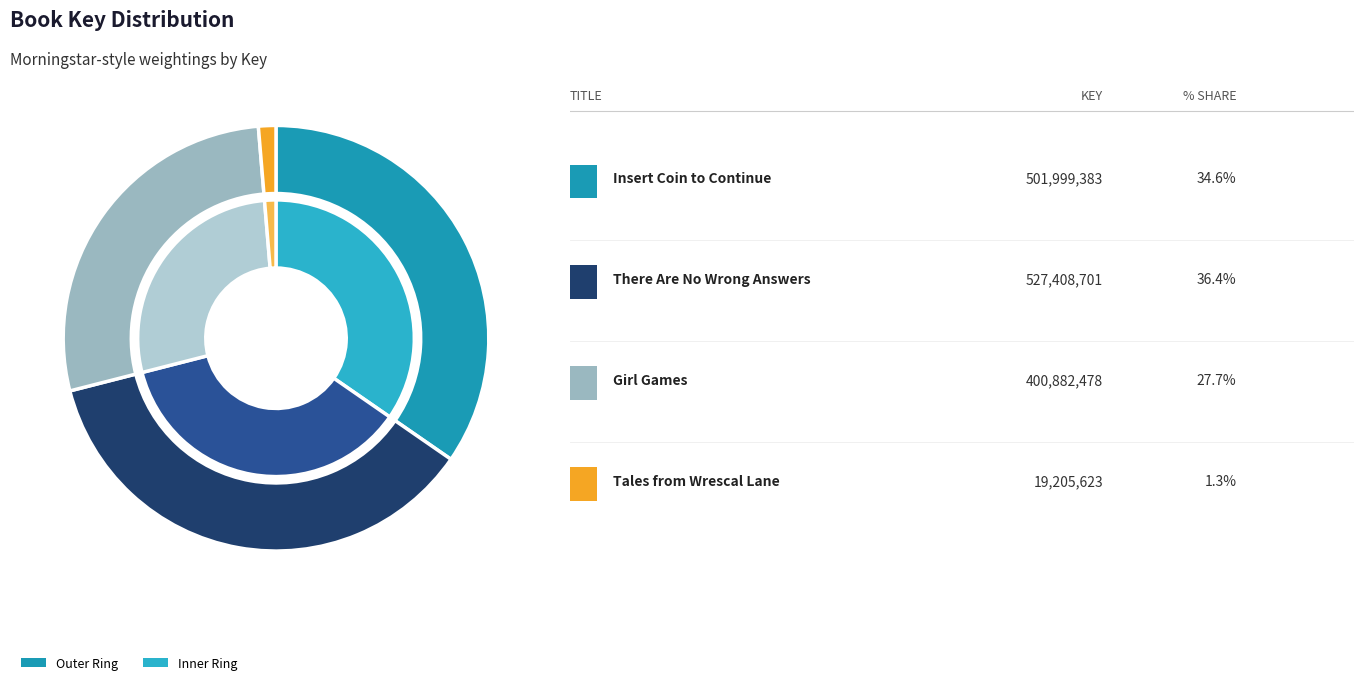

What percentage is NOT represented by There Are No Wrong Answers
(527408701)?

63.6%